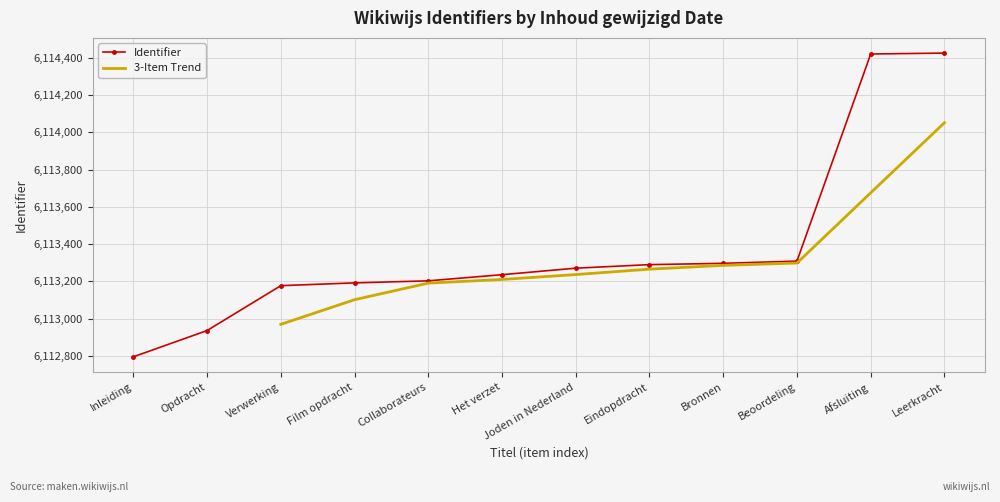

The value of Identifier at Leerkracht is 10726931. True or false?

False